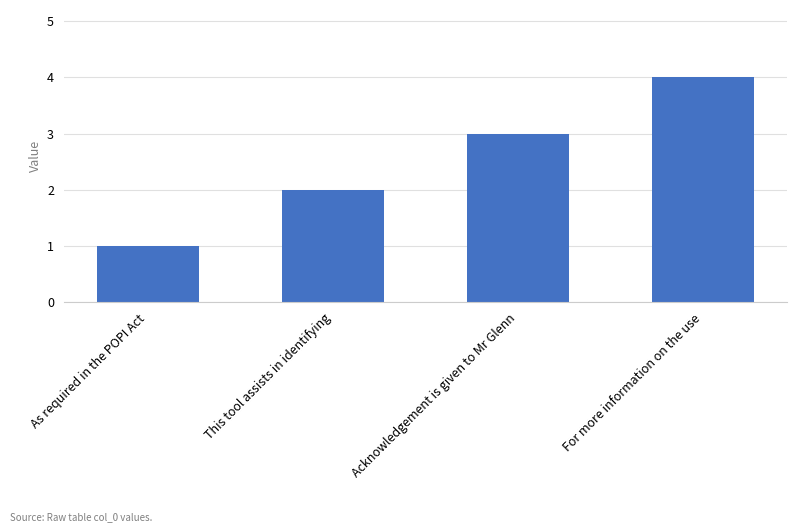

The chart shows a value of 2 at Acknowledgement is given to Mr Glenn. True or false?

False